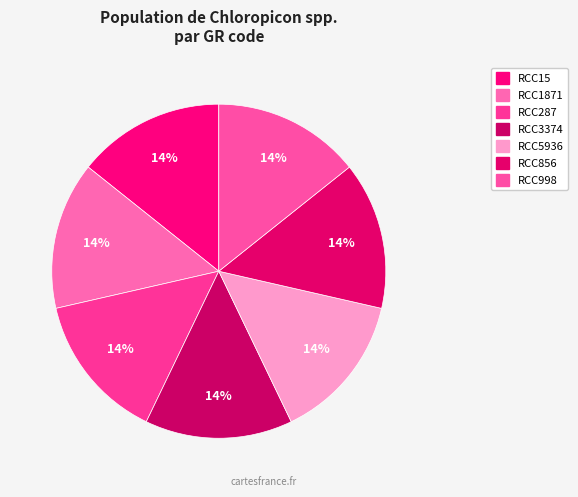

Rank the categories by value from lowest to highest.

RCC287, RCC15, RCC1871, RCC5936, RCC998, RCC856, RCC3374